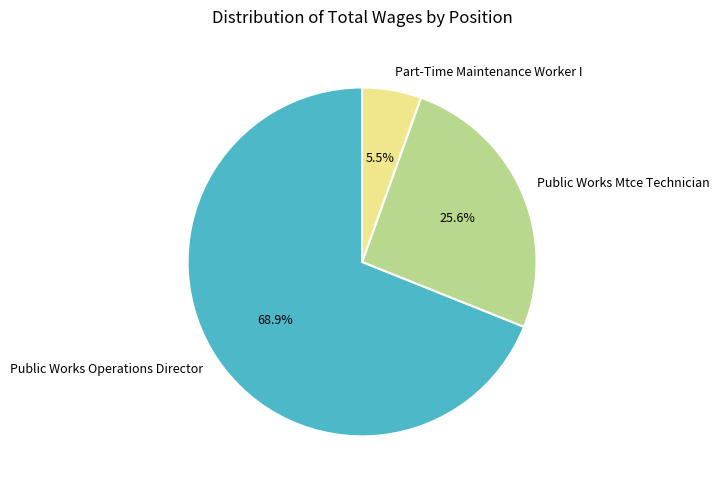

Count the number of slices in the pie.

3